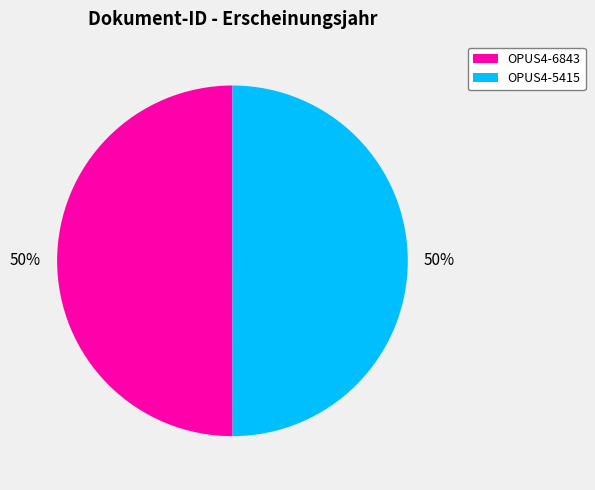

Count the number of slices in the pie.

2